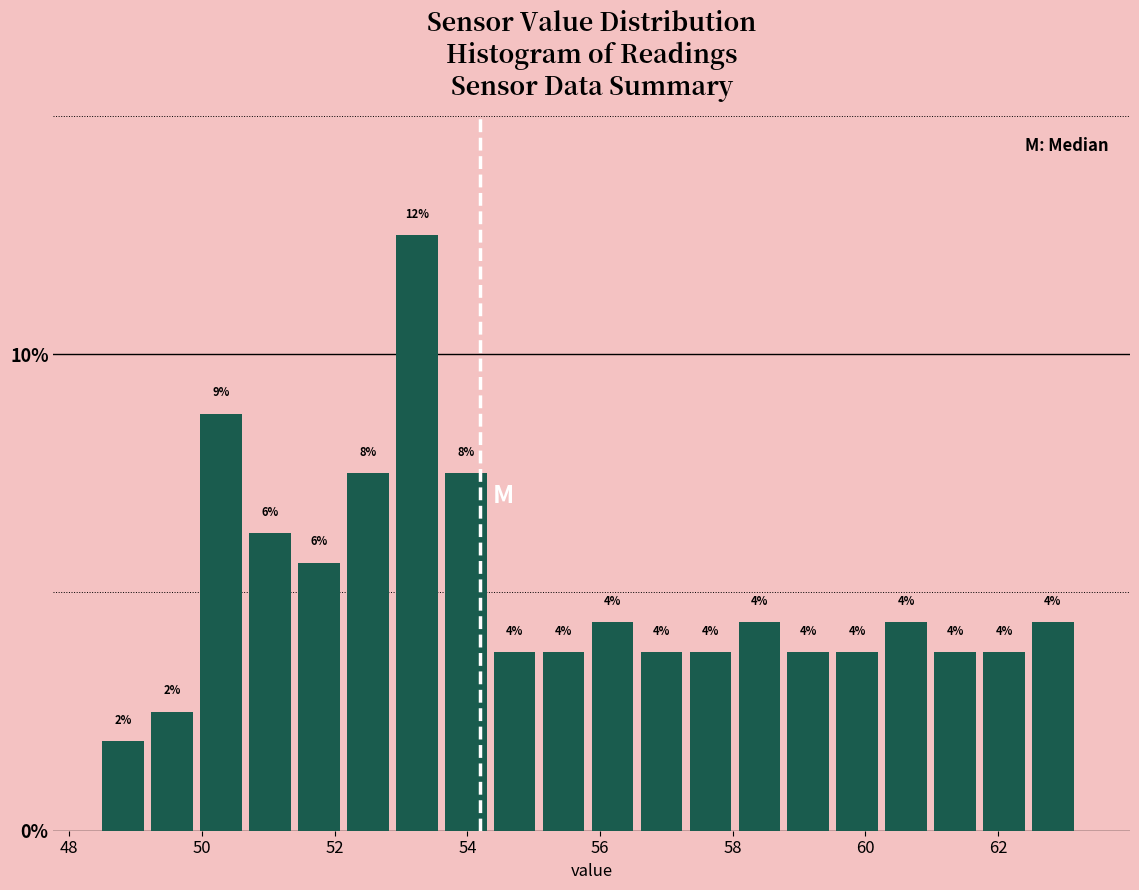

Read against the x-axis, roughly where is the centre of the tallest bar?

53.2